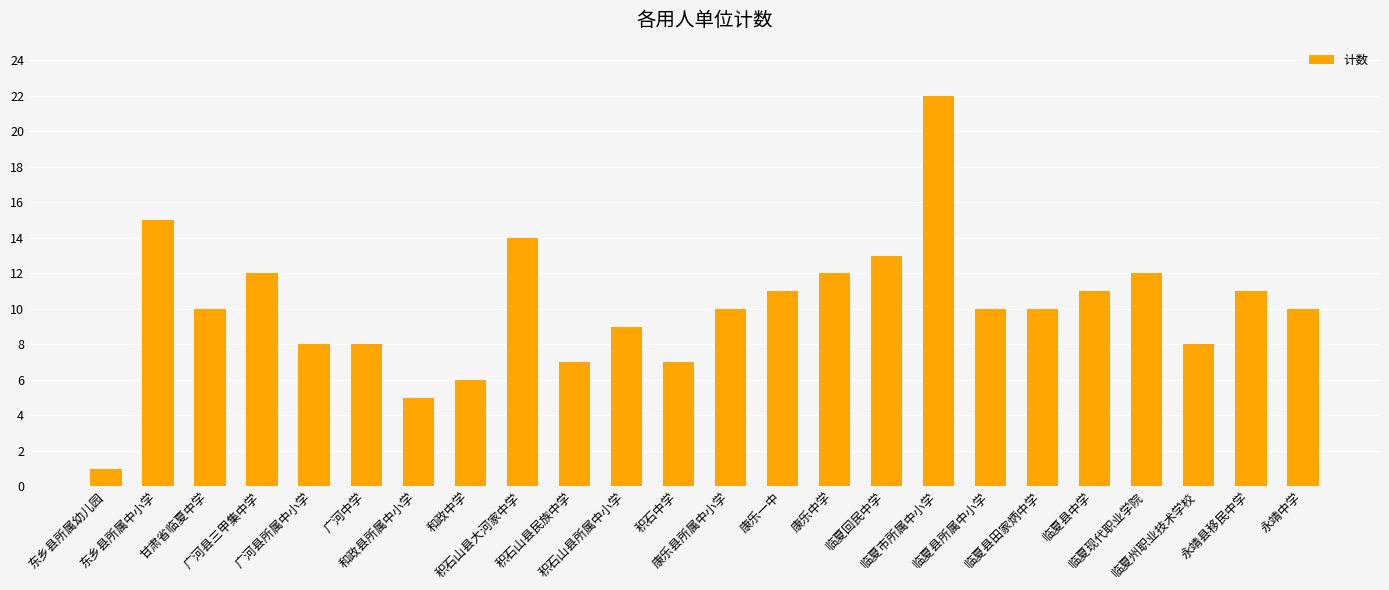

How many distinct data groups are displayed?

1